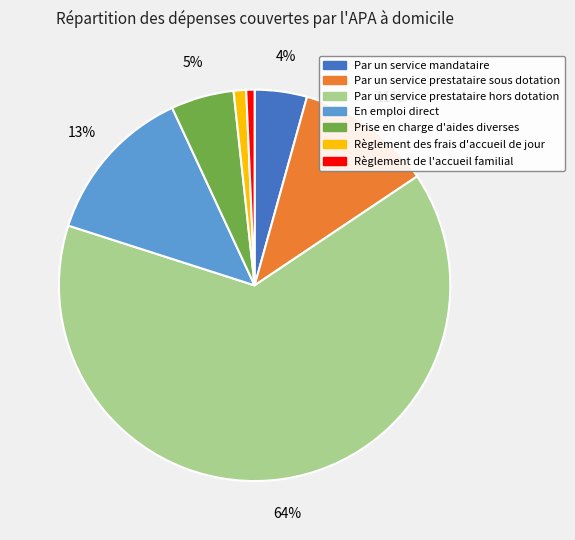

True or false: Prise en charge d'aides diverses accounts for 1% of the total.

False